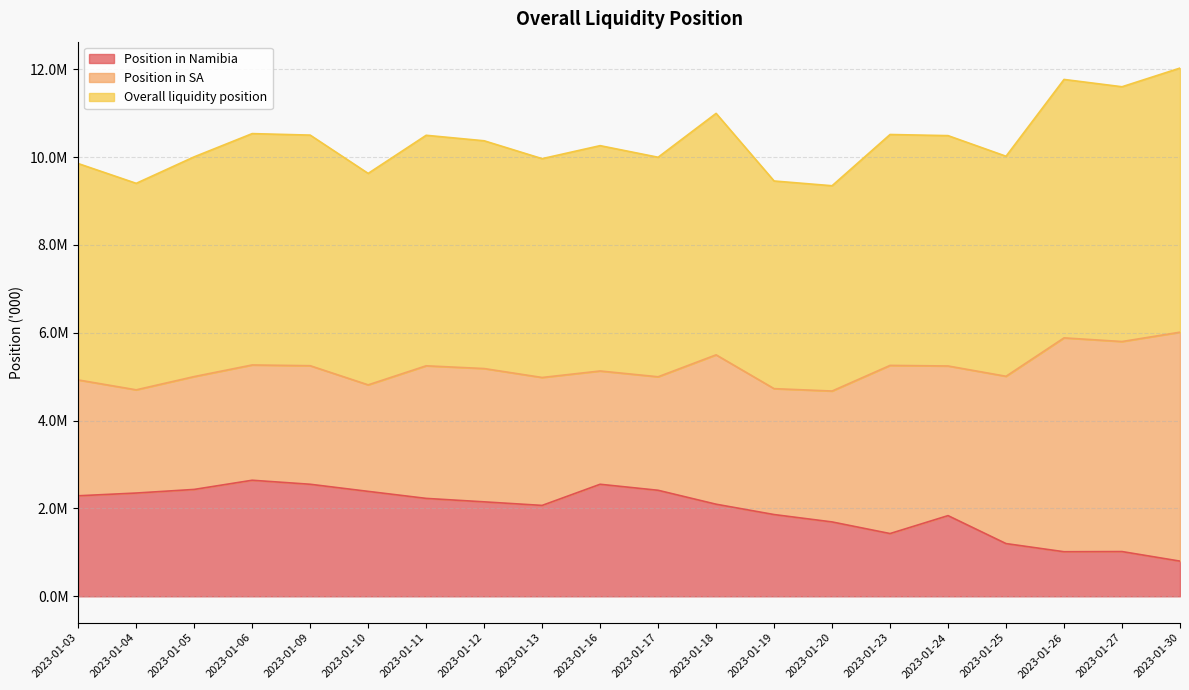

What is the difference between the highest and lowest values at 2023-01-05?

2569043.7